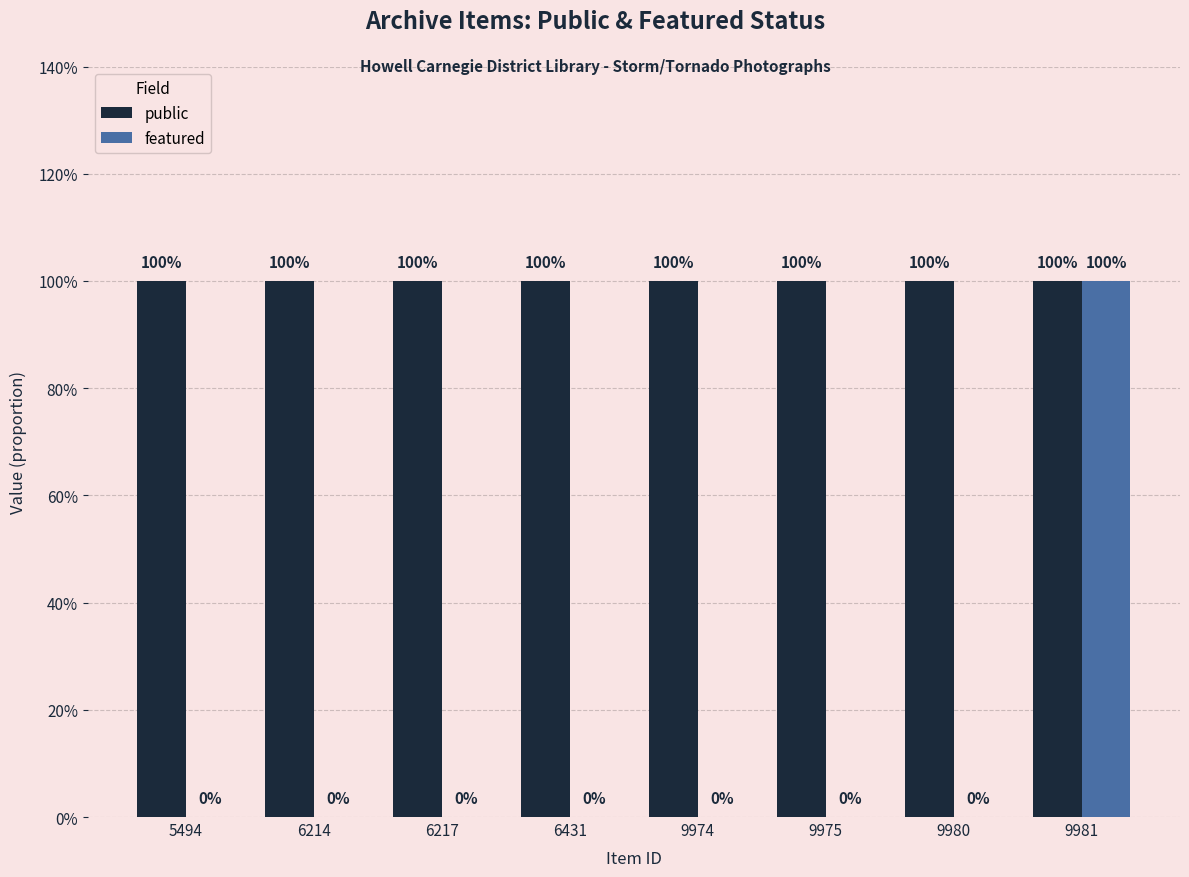

Where is public nearest to the value 1?

5494